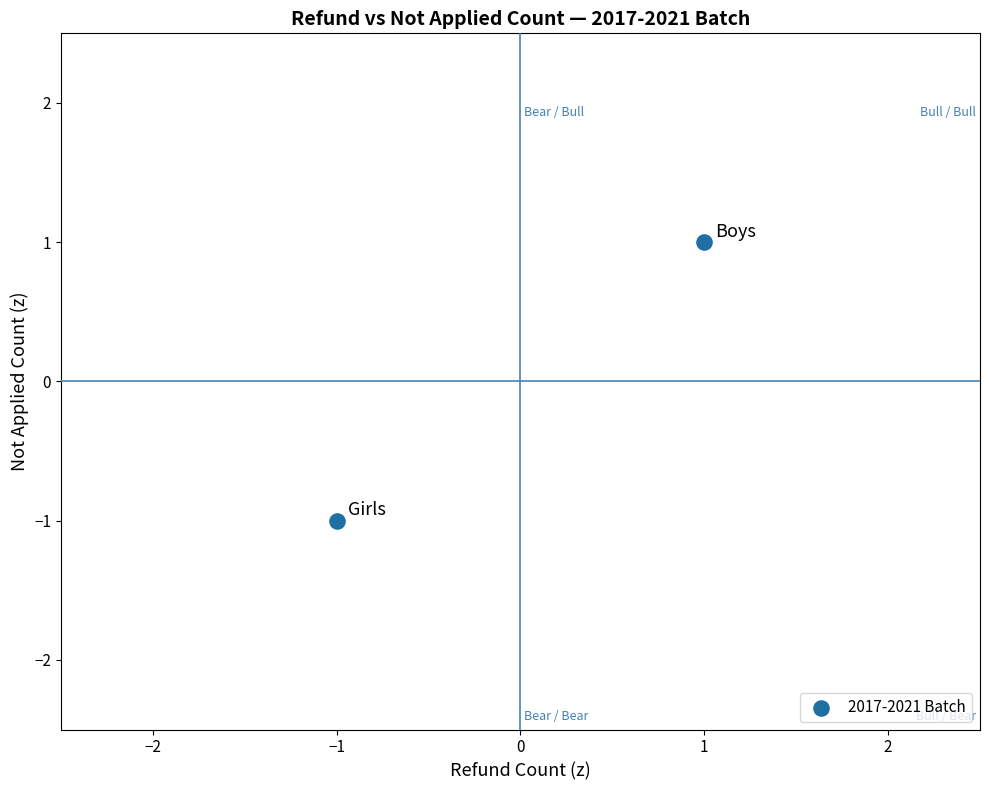

List the coordinates of all points as (X, Y) pairs, reading left to right.

(-1, -1)  (1, 1)